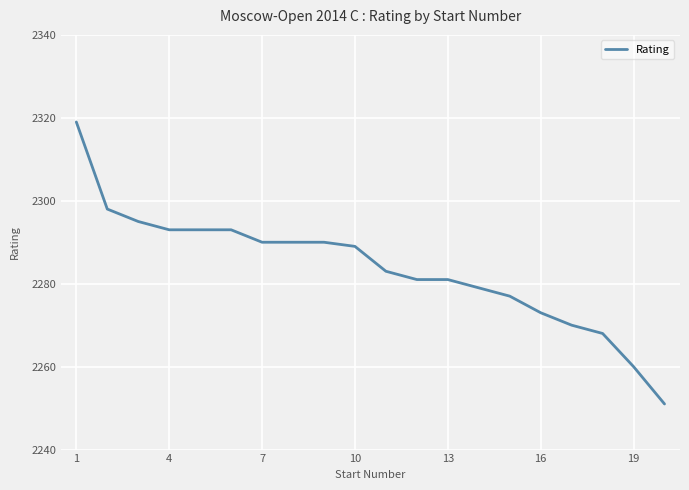

What is the smallest value displayed?

2251